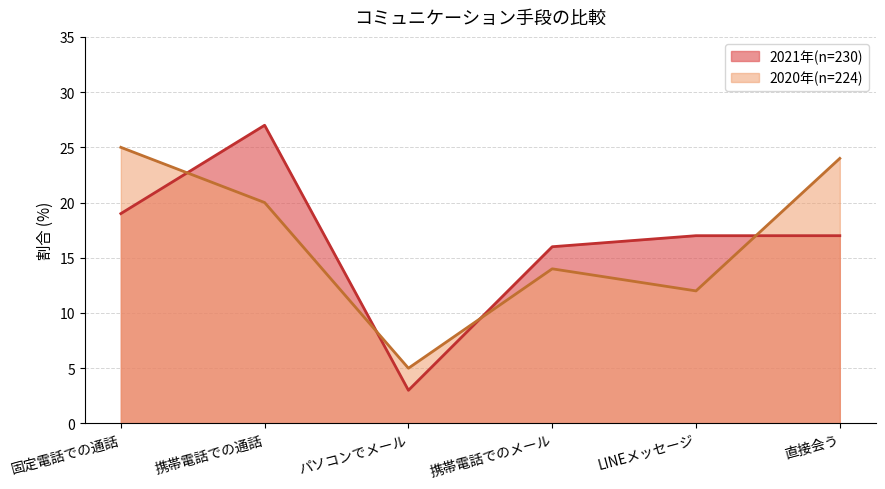

Which series has the largest total across all categories?

2020年(n=224)